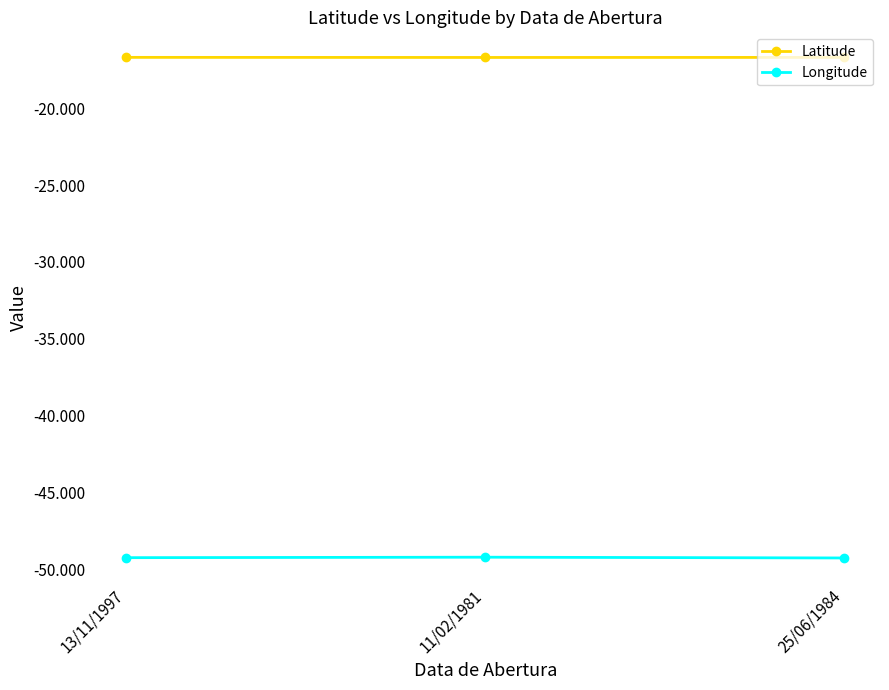

What are all the series names shown in the legend?

Latitude, Longitude